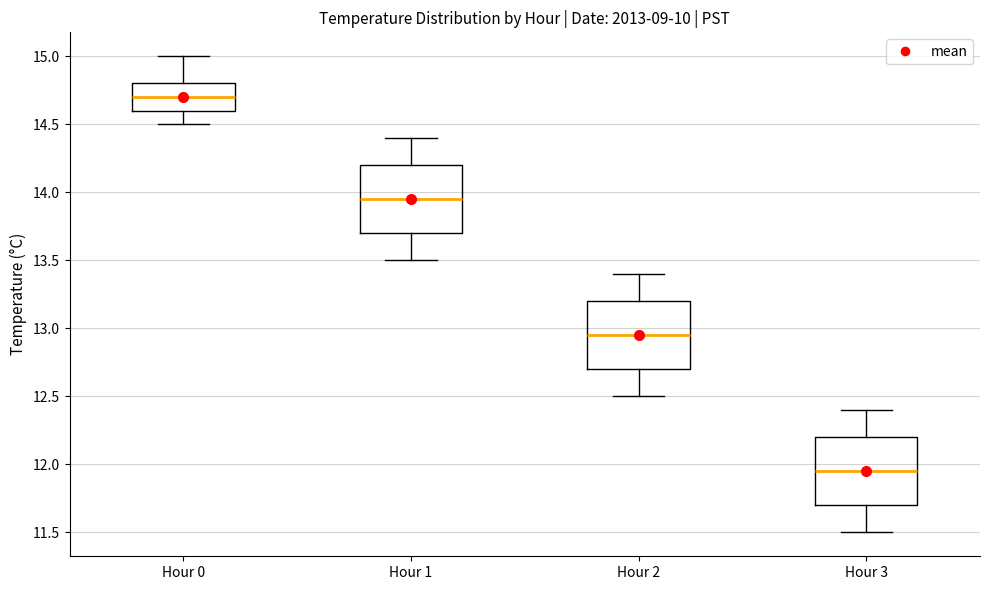

Reading left to right, read every box against the y-axis: the position of its median line, the range the box covers, and the ends of its whiskers. The values are not printed on the chart, so give them approximately, as read against the axis.

Hour 0: median 14.70, box 14.60 to 14.80, whiskers 14.50 to 15.00
Hour 1: median 13.95, box 13.70 to 14.20, whiskers 13.50 to 14.40
Hour 2: median 12.95, box 12.70 to 13.20, whiskers 12.50 to 13.40
Hour 3: median 11.95, box 11.70 to 12.20, whiskers 11.50 to 12.40